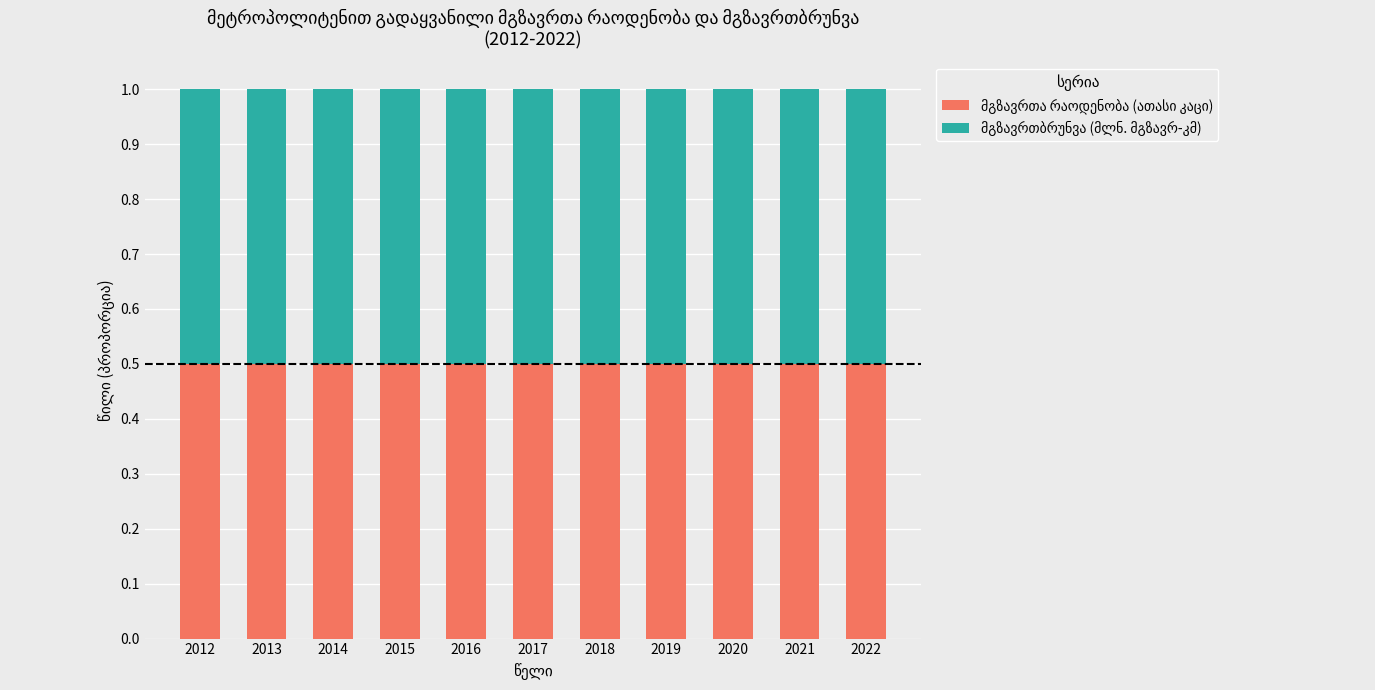

What is the total value across all series at 2020?

1.0